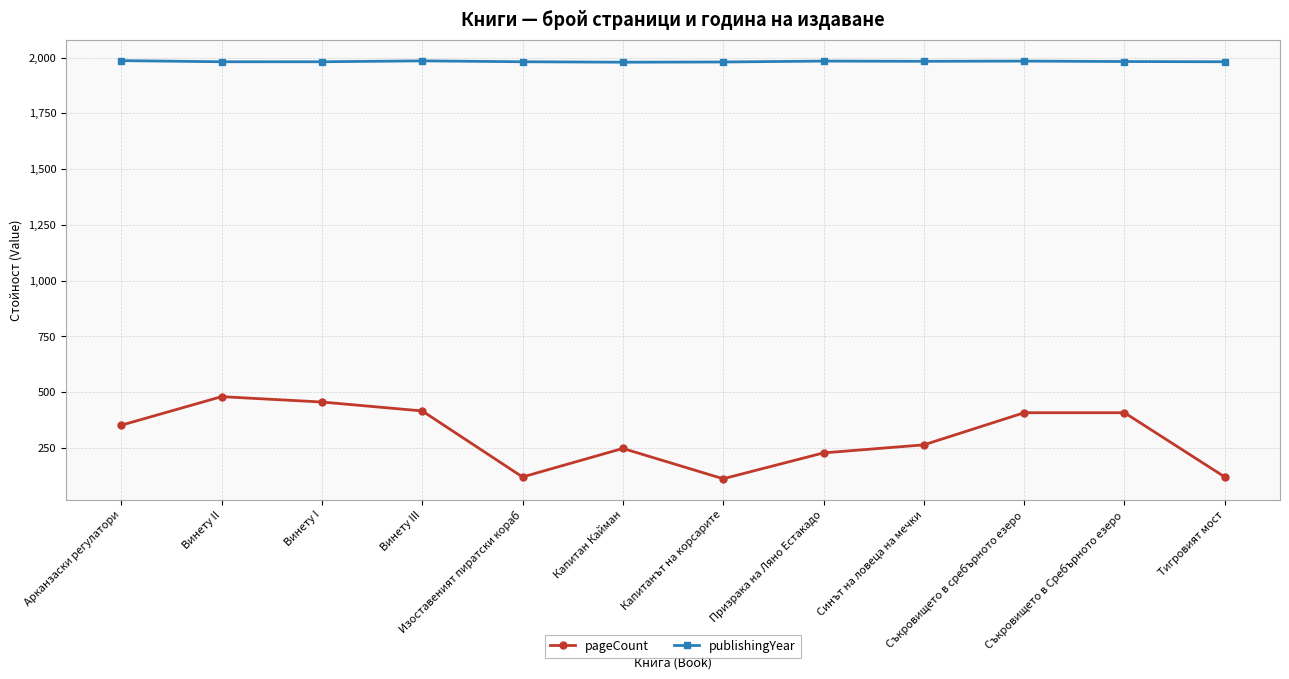

True or false: publishingYear and pageCount cross at least once.

False